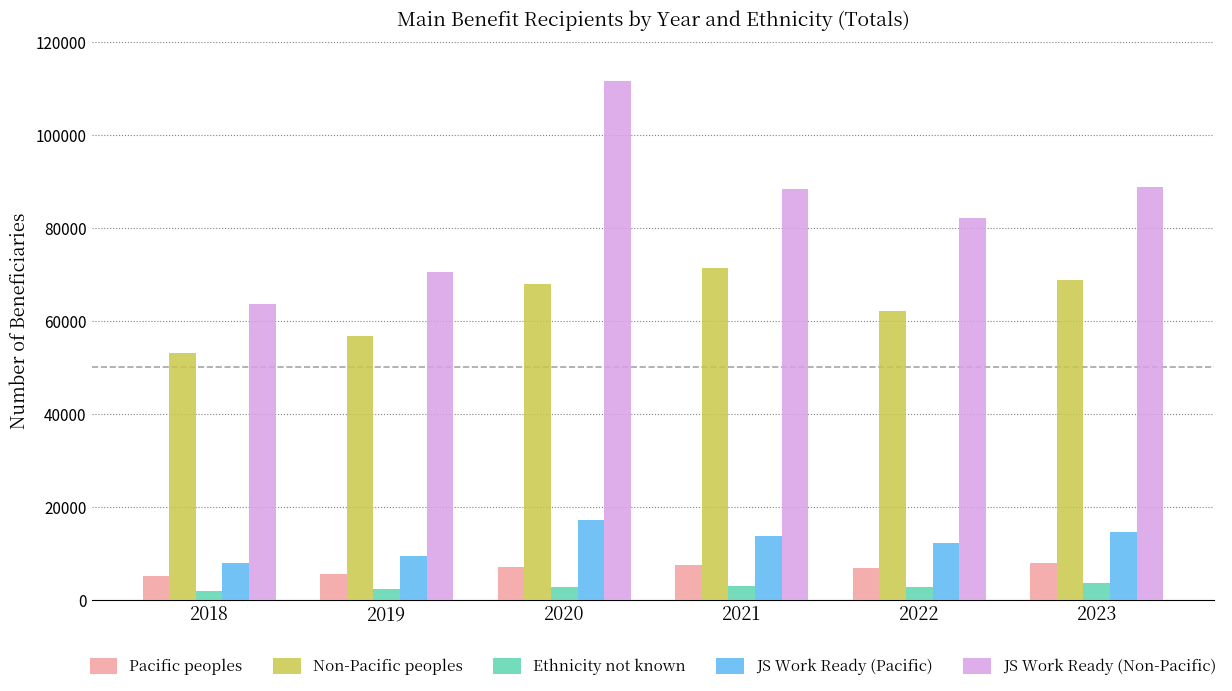

What is the value of the JS Work Ready (Pacific) bar at the 1st from the left?

7869